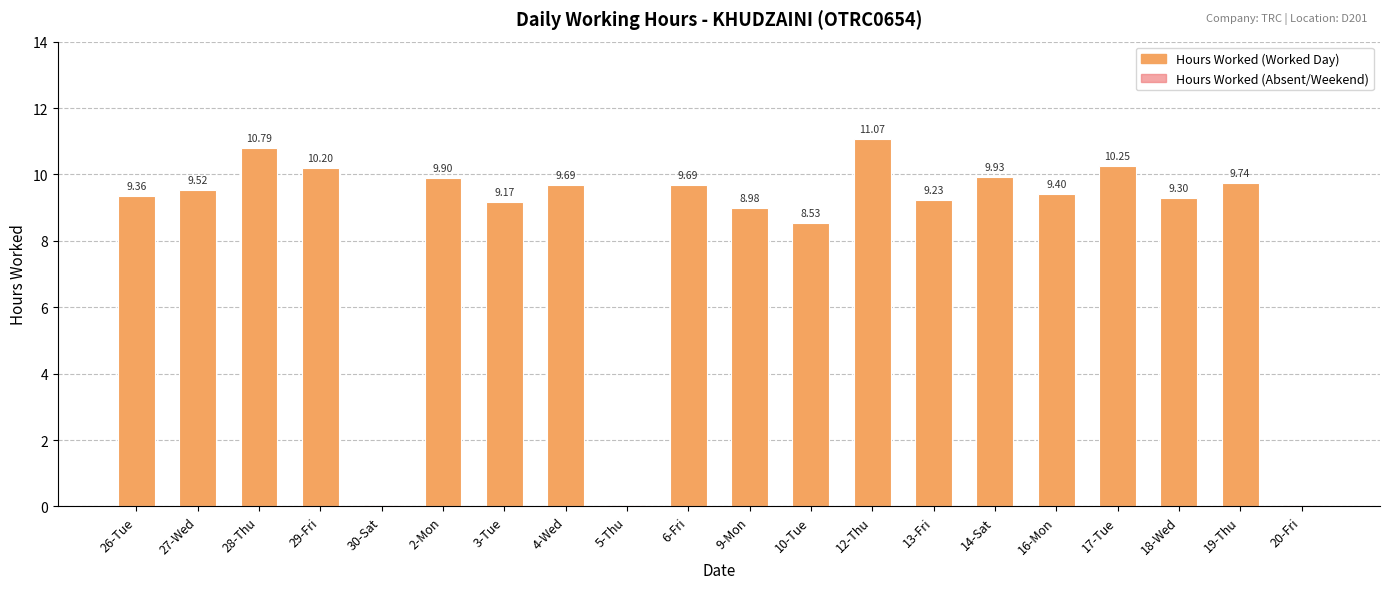

What is the sum of all values?

164.8